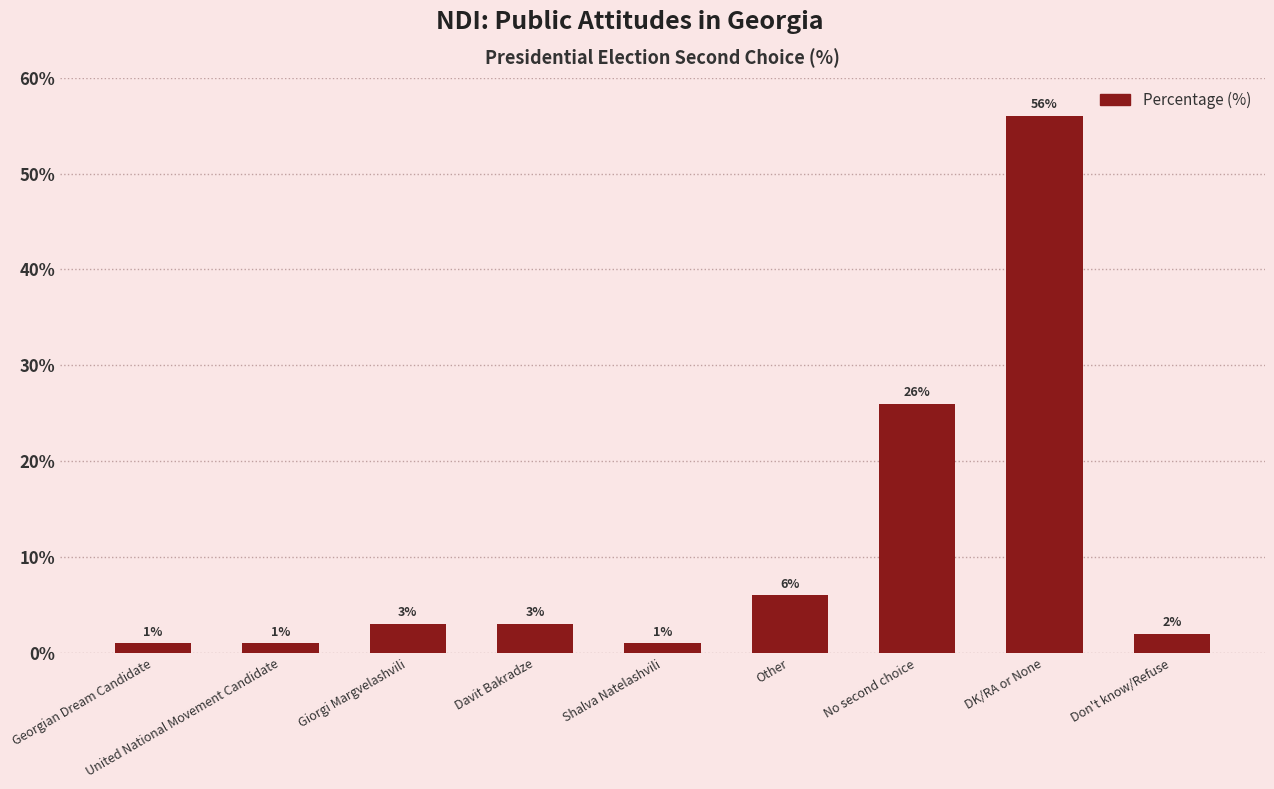

At which category does the chart reach its peak across all series?

DK/RA or None